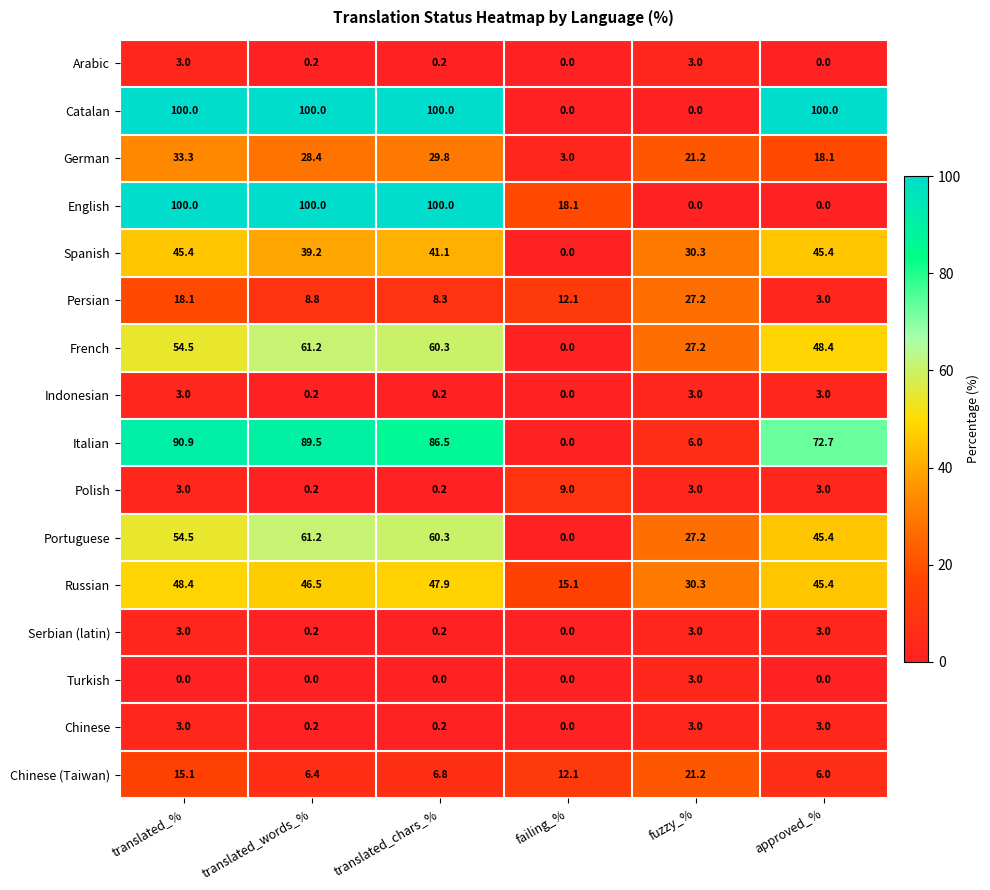

The value of German at fuzzy_% is 21.2. True or false?

True